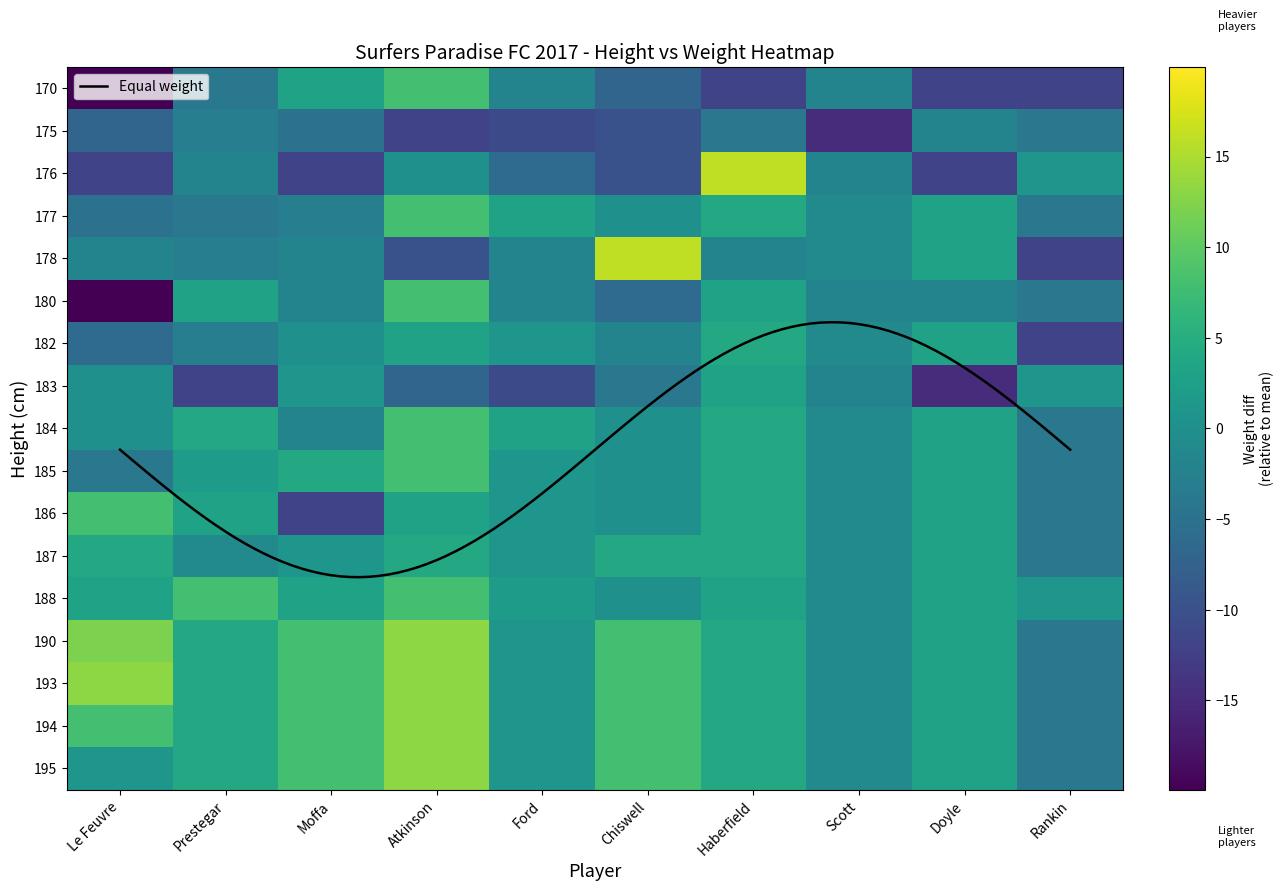

What value does the 170 series have at Doyle?

-11.9